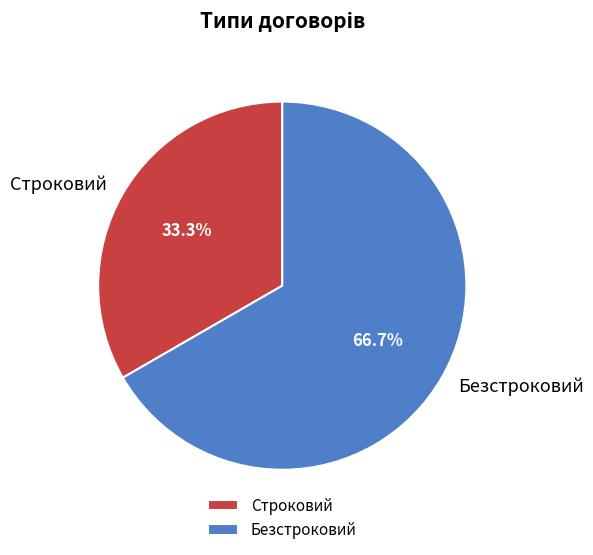

Is there any slice that represents more than half of the pie?

Yes